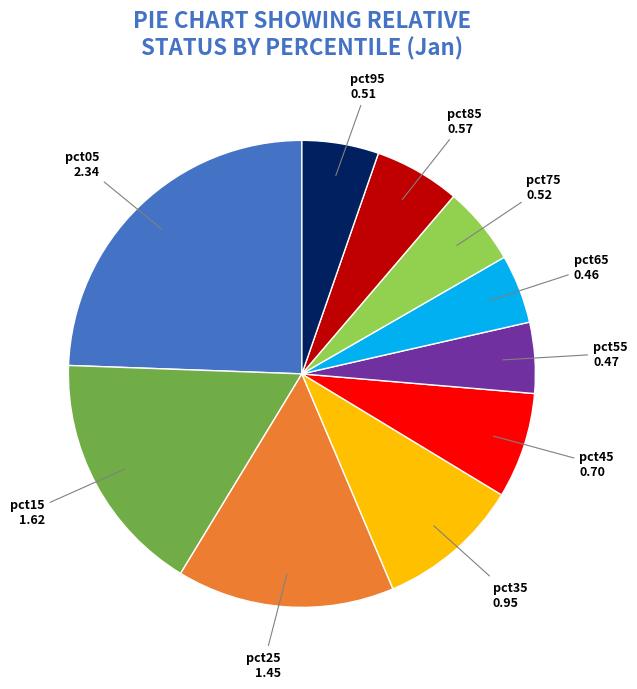

Is there any slice that represents more than half of the pie?

No